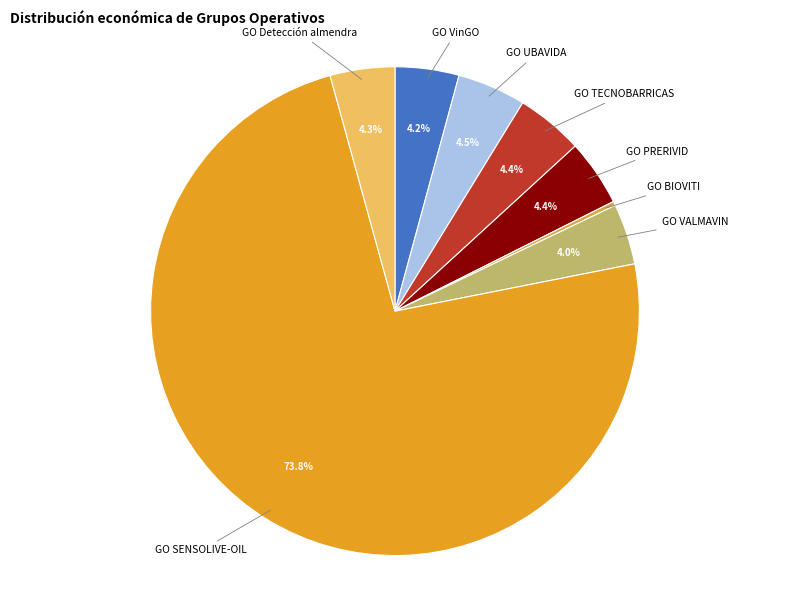

Is there any slice that represents more than half of the pie?

Yes